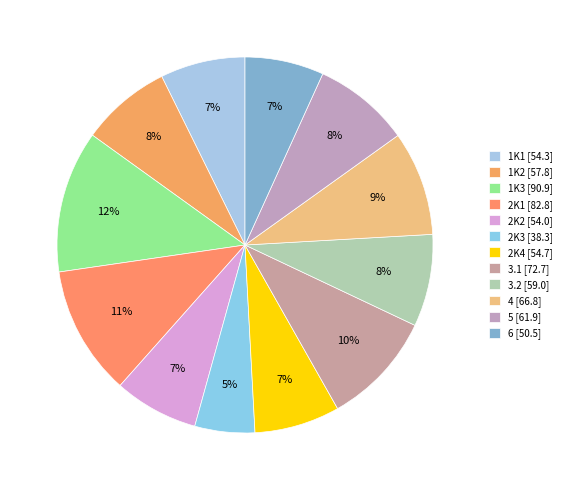

The 1K3 slice represents 23% of the pie. True or false?

False